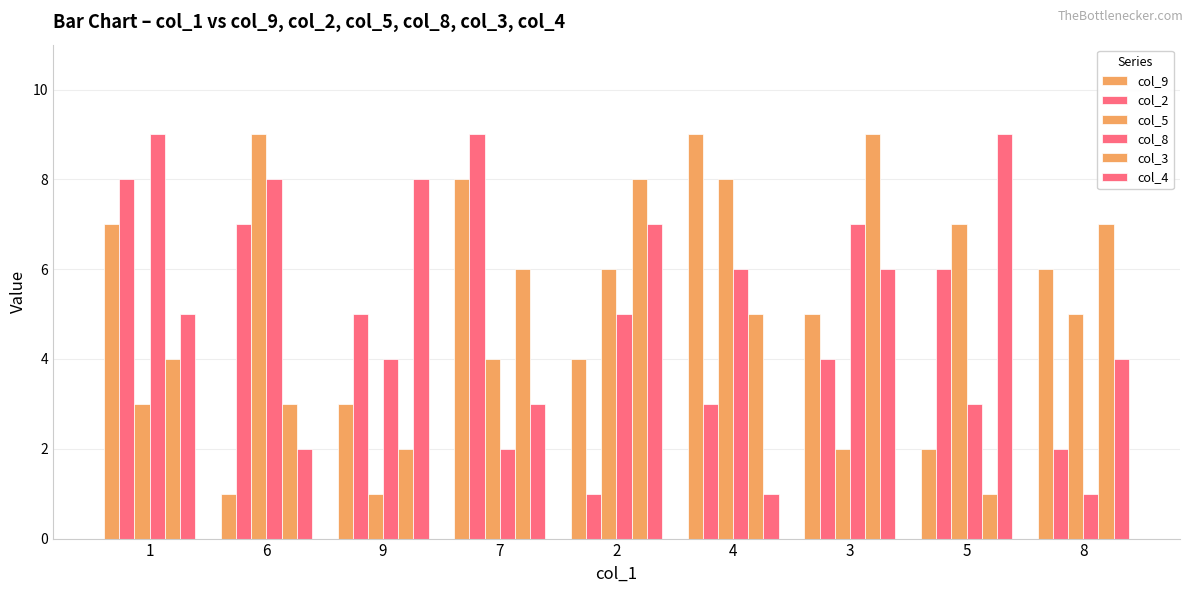

At which category does the chart reach its peak across all series?

4